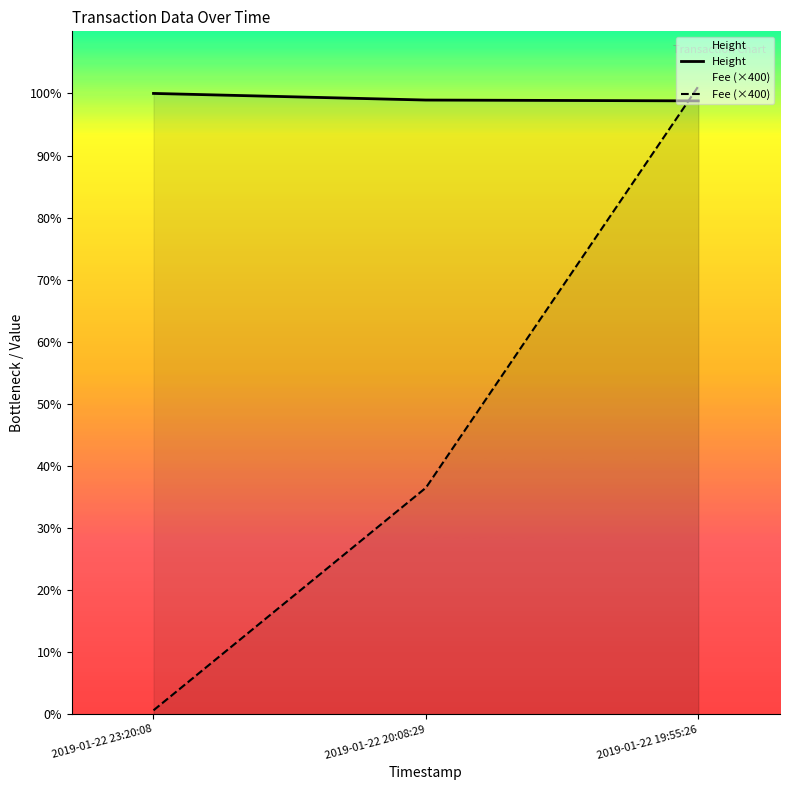

Which series has the largest range (max minus min)?

Fee (×400)